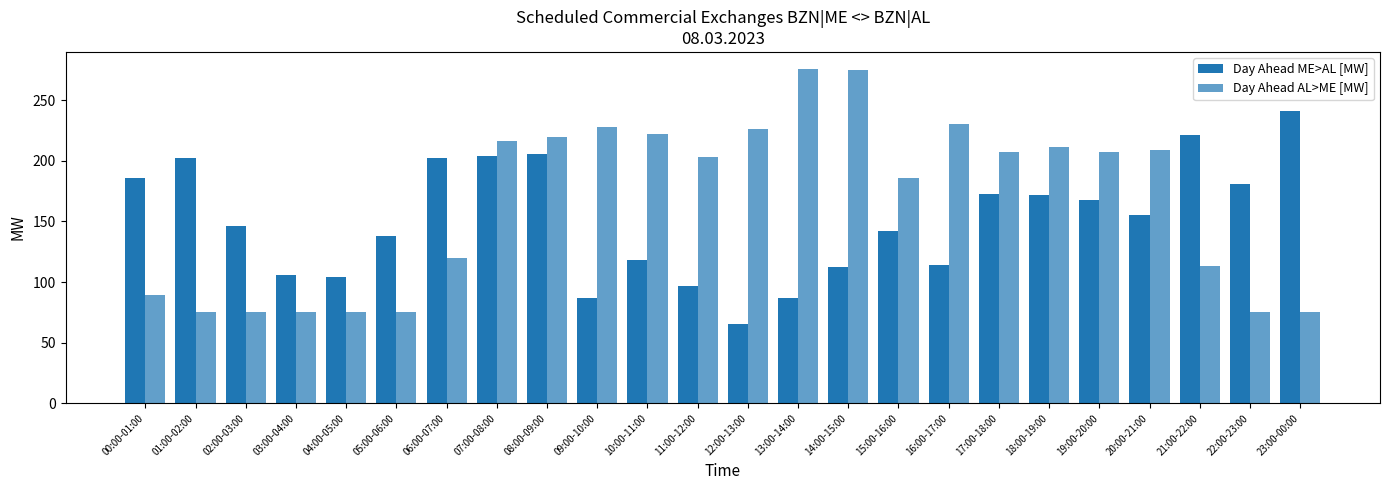

List the series in order of their overall mean, lowest first.

Day Ahead ME>AL [MW], Day Ahead AL>ME [MW]